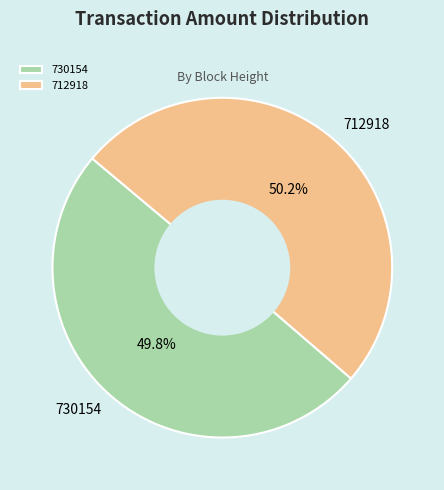

What is the total percentage of 712918 and 730154?

100.0%